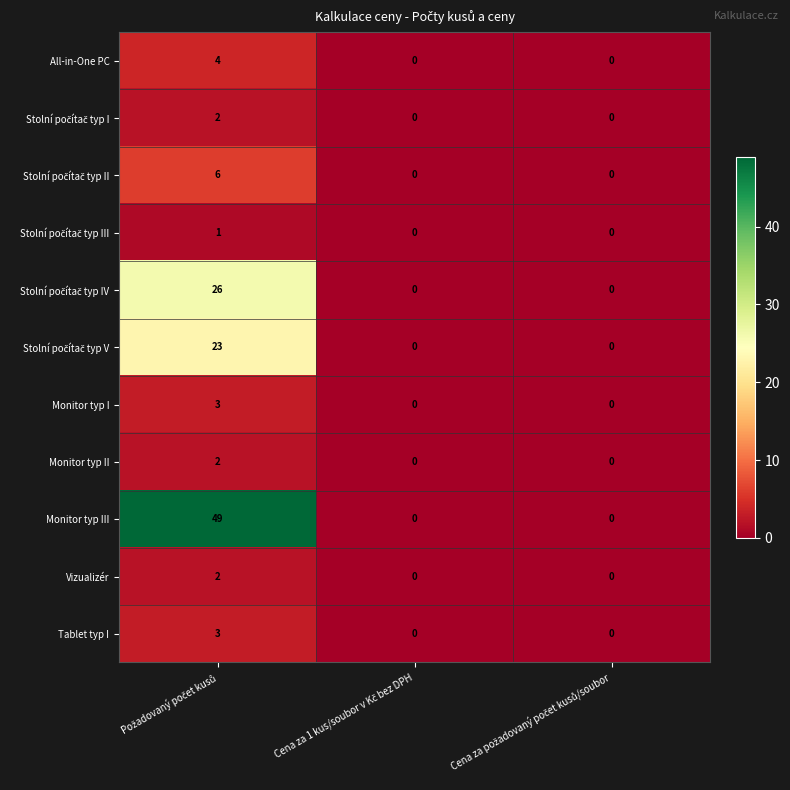

Which series has the largest total across all categories?

Monitor typ III